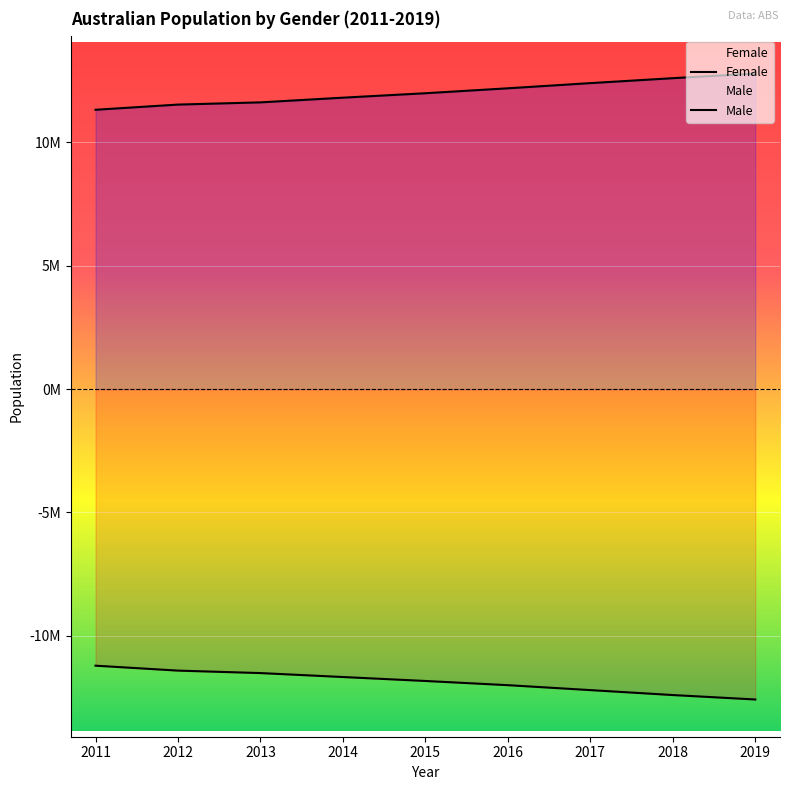

What is the value of the Male point at the 7th from the left?

-12200000